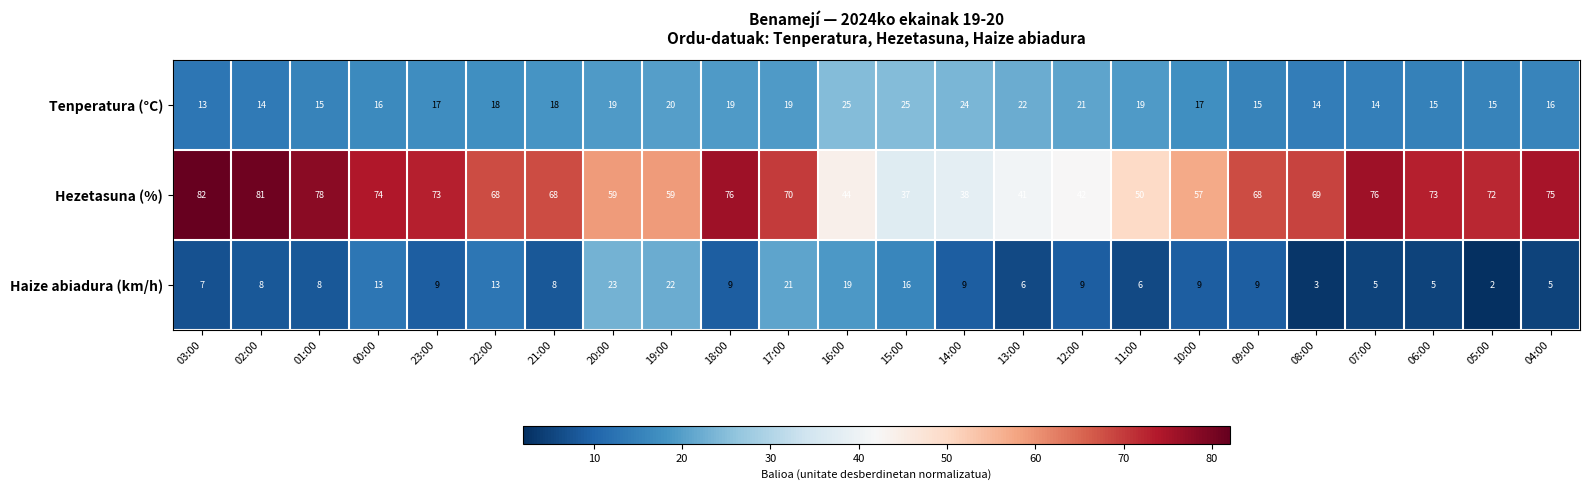

True or false: Tenperatura (°C) has a value of 24 at 14:00.

True